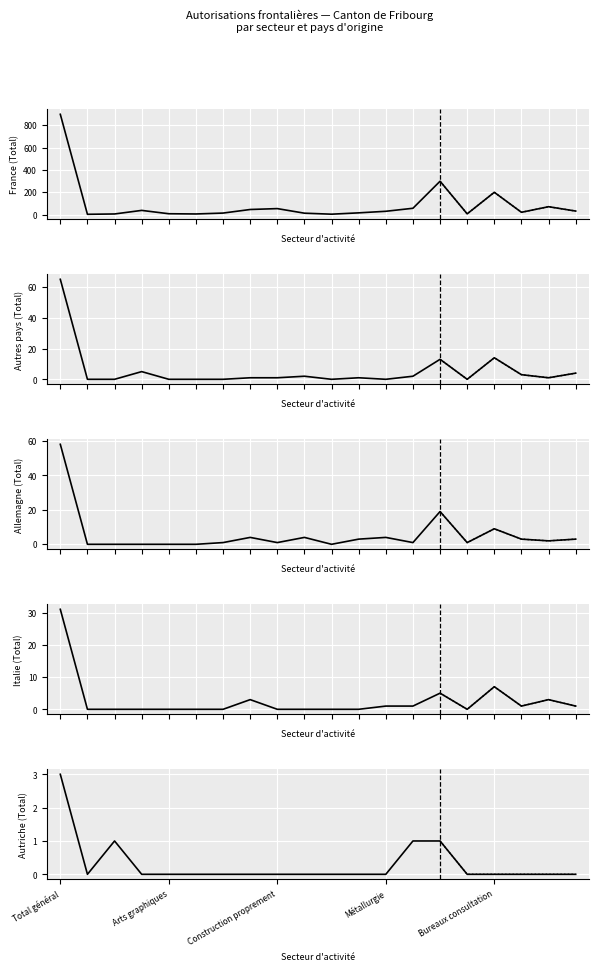

Count the number of categories in the chart.

20